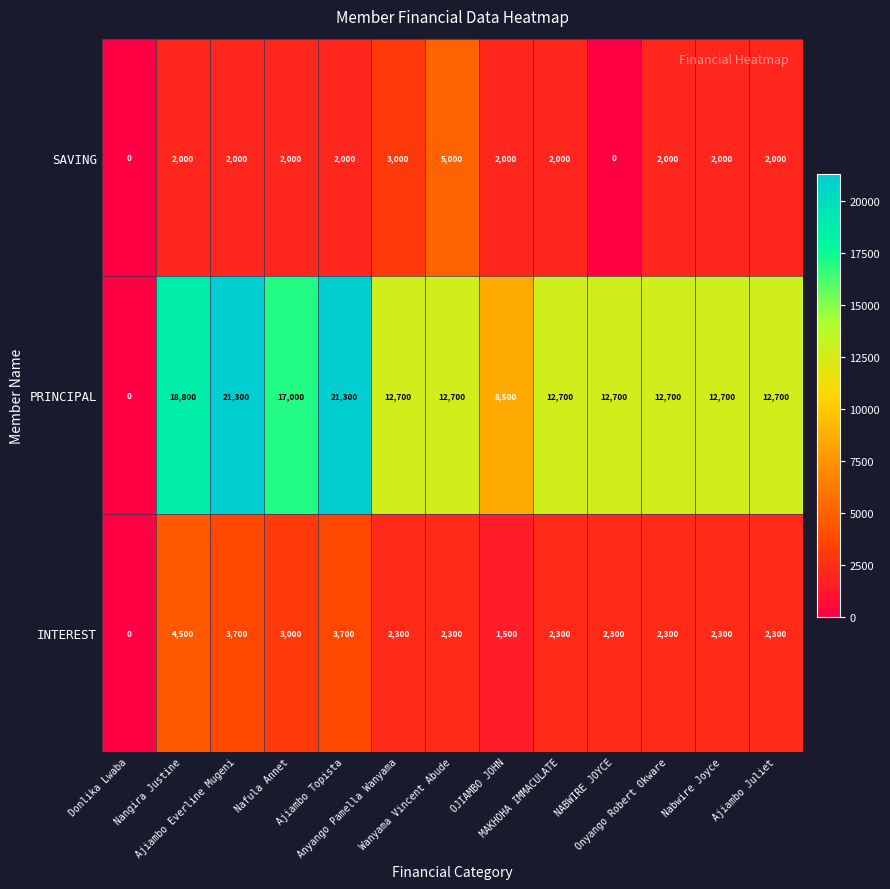

What is the greatest value displayed?

21300